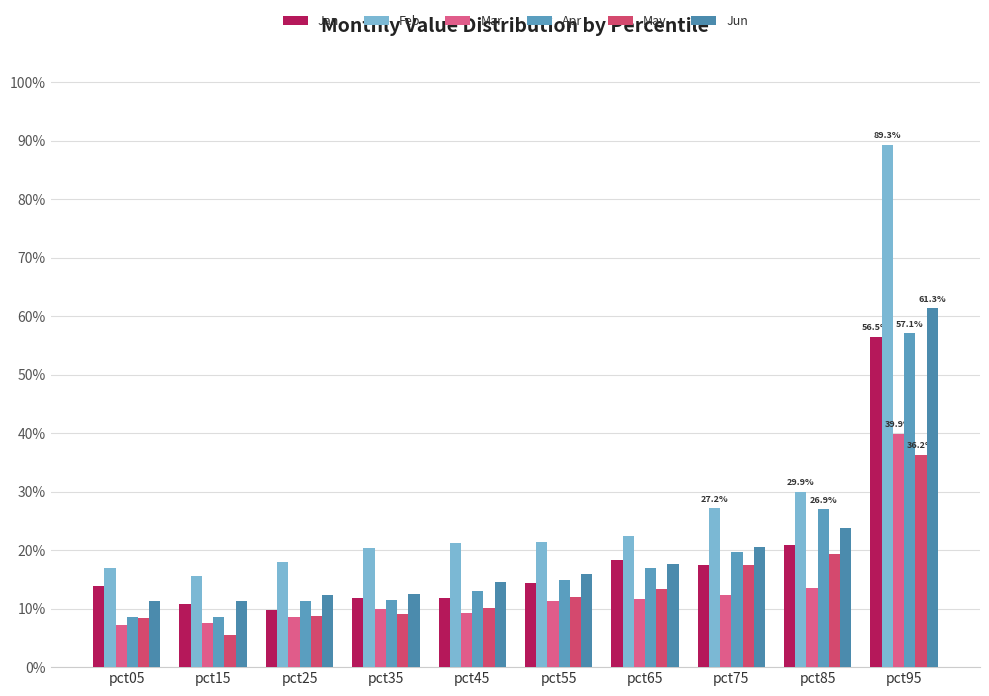

Are the bars grouped side by side (vs. stacked)?

Yes